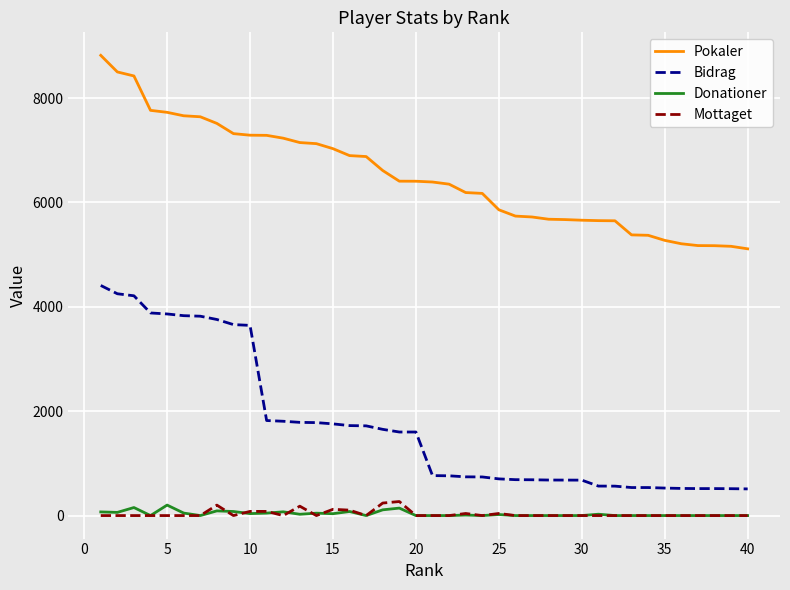

Which series has the largest total across all categories?

Pokaler